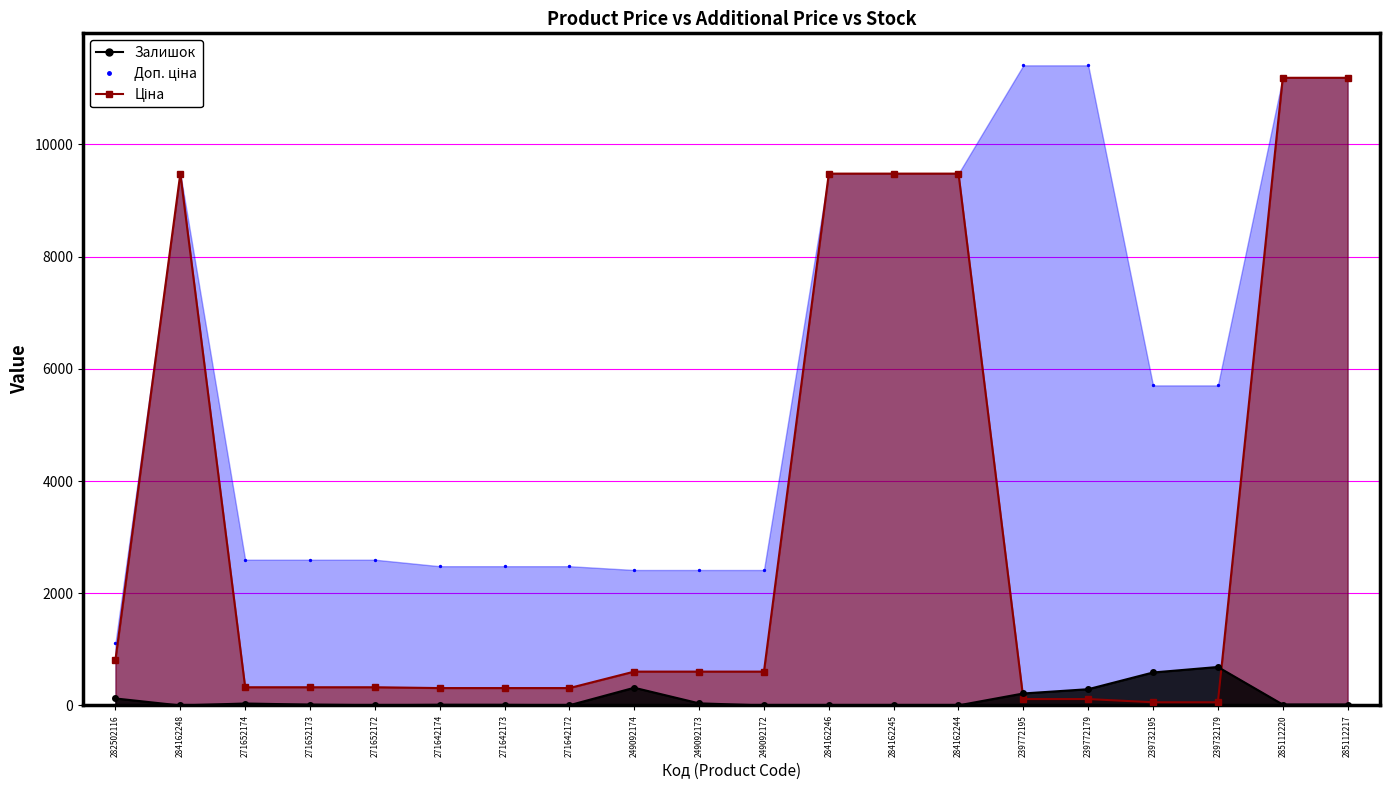

Which series has the largest total across all categories?

Доп. ціна